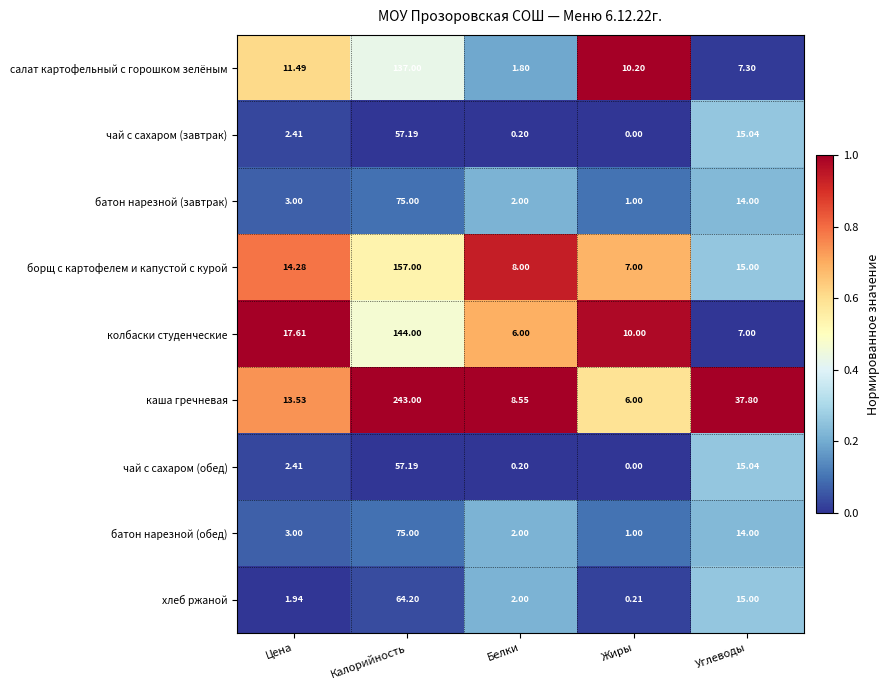

Where does the чай с сахаром (обед) series first go above 2?

Цена